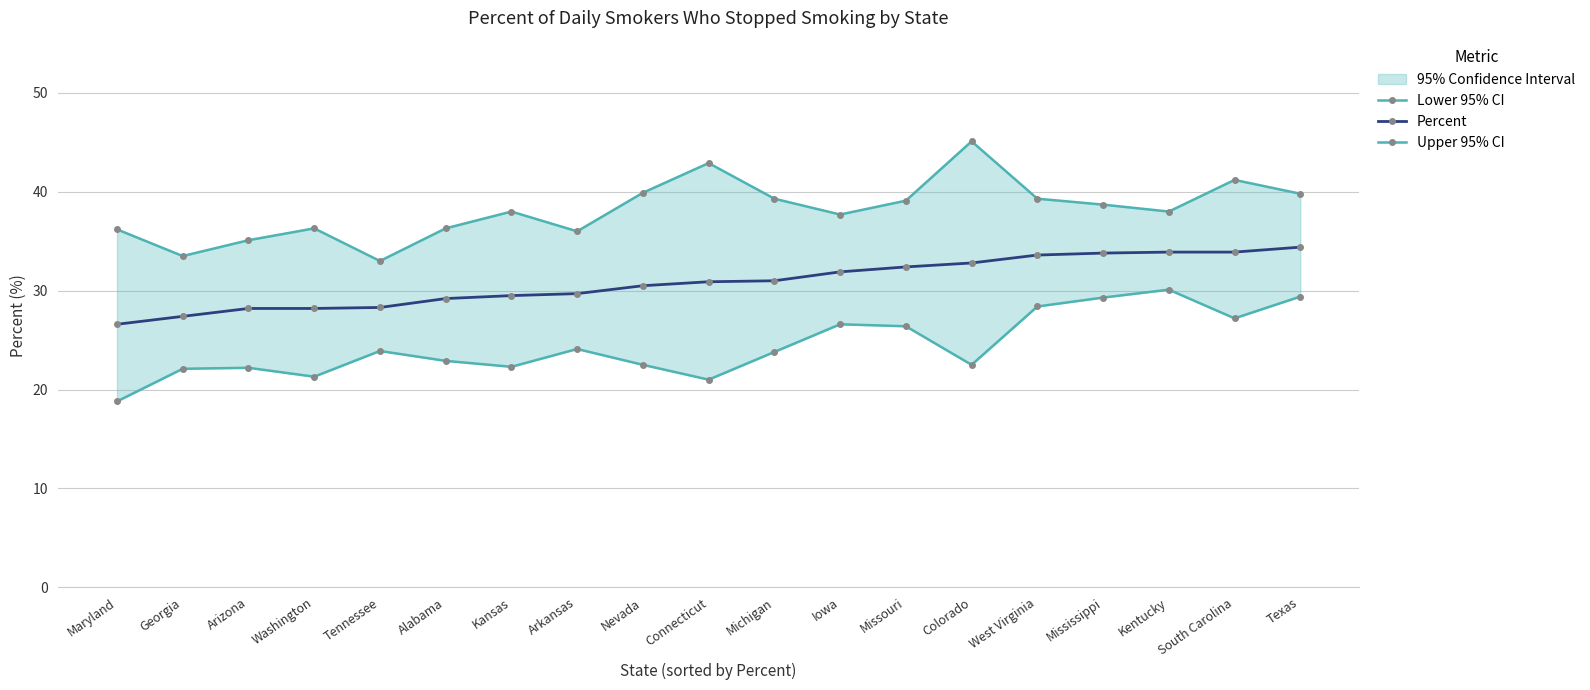

True or false: Percent has a value of 44.9 at Georgia.

False